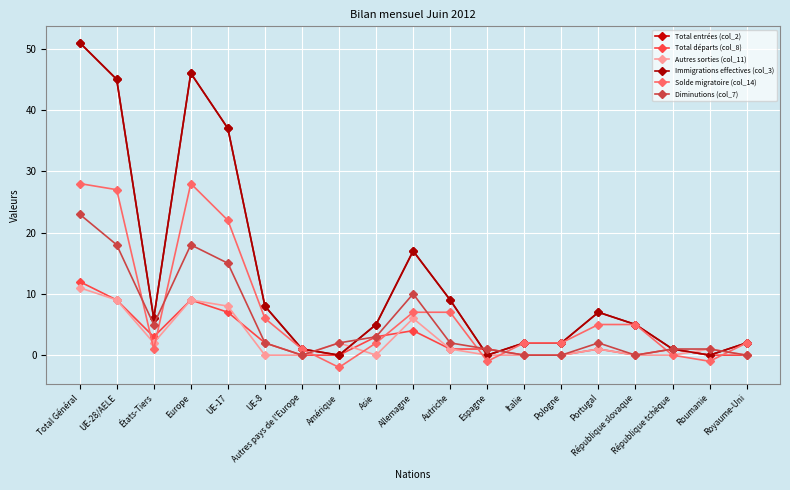

Where is the first local minimum for Total départs (col_8)?

États-Tiers